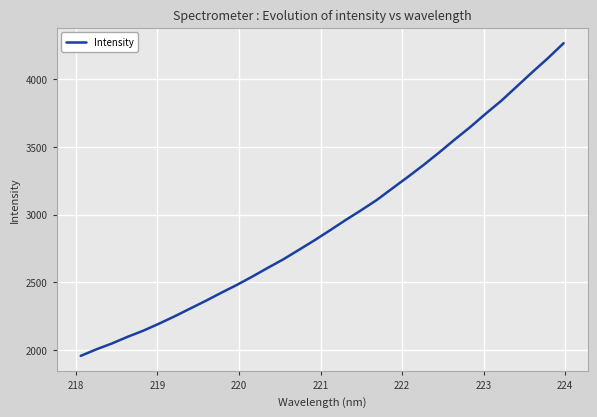

What is the greatest value displayed?

4265.3